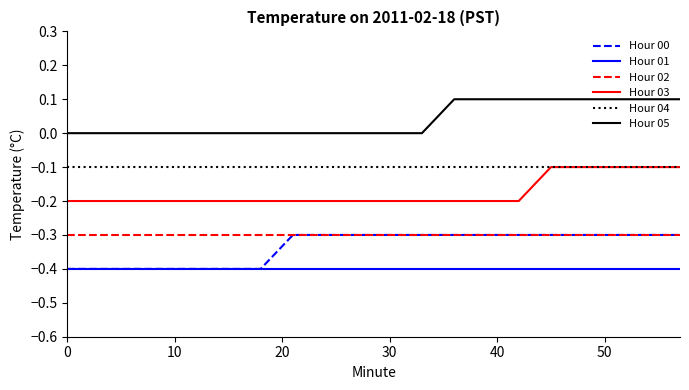

What are all the series names shown in the legend?

Hour 00, Hour 01, Hour 02, Hour 03, Hour 04, Hour 05